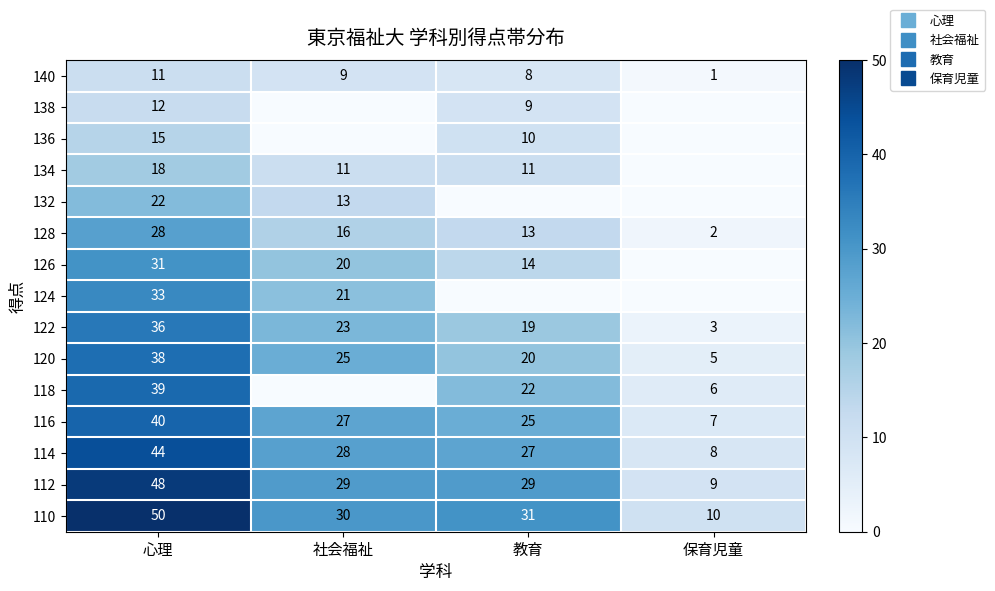

Rank the categories by 126 value from lowest to highest.

保育児童, 教育, 社会福祉, 心理